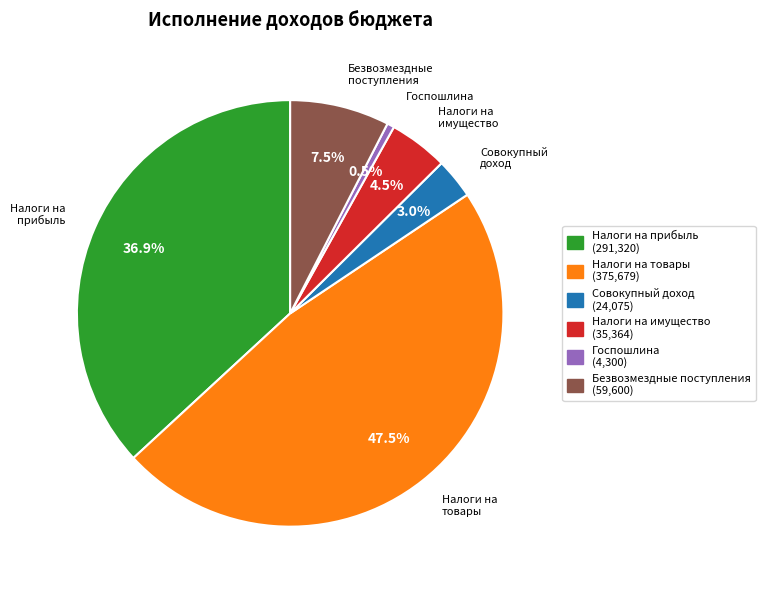

Is there any slice that represents more than half of the pie?

No